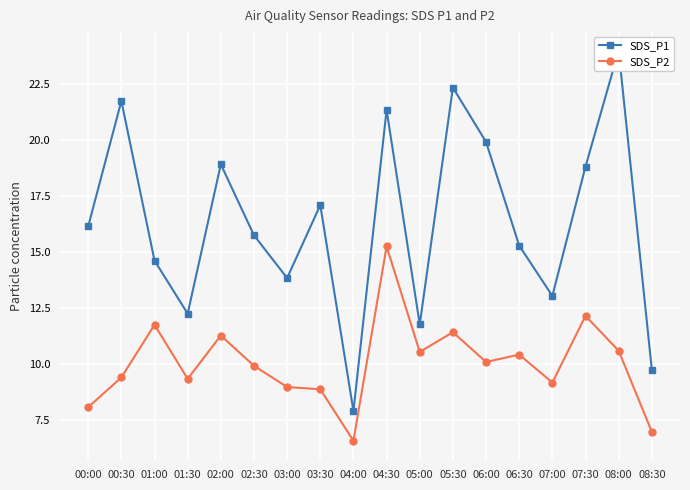

True or false: SDS_P2 and SDS_P1 cross at least once.

False